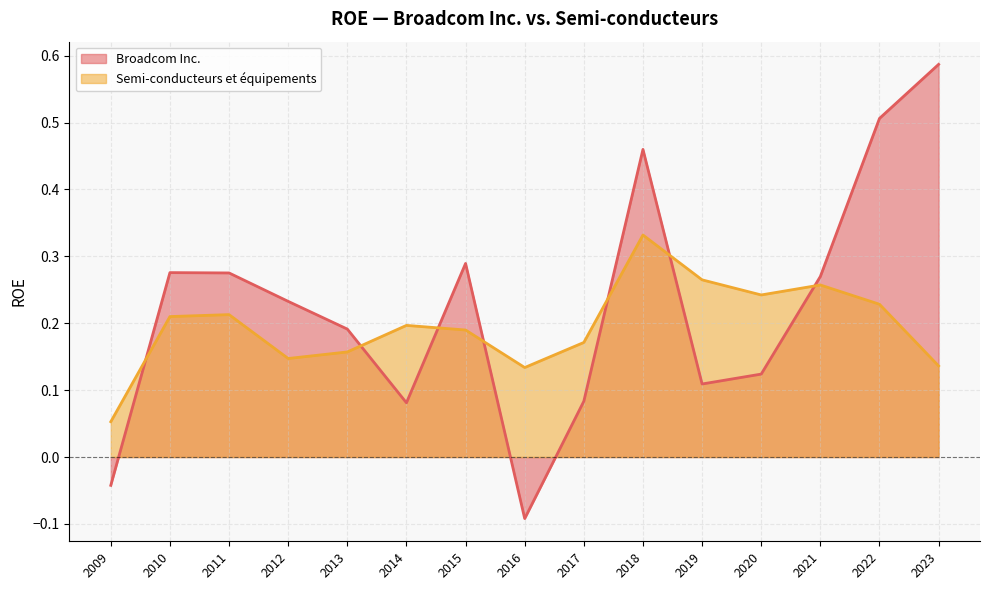

What are all the series names shown in the legend?

Broadcom Inc., Semi-conducteurs et équipements